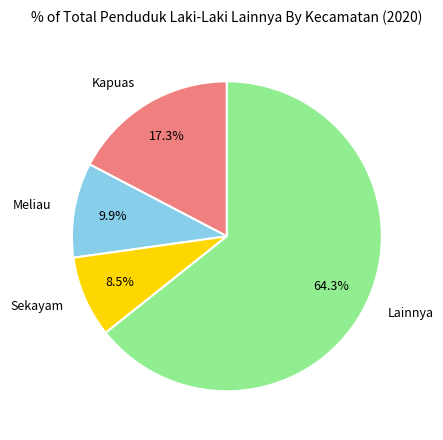

Combined, do Lainnya and Meliau account for over 50%?

Yes